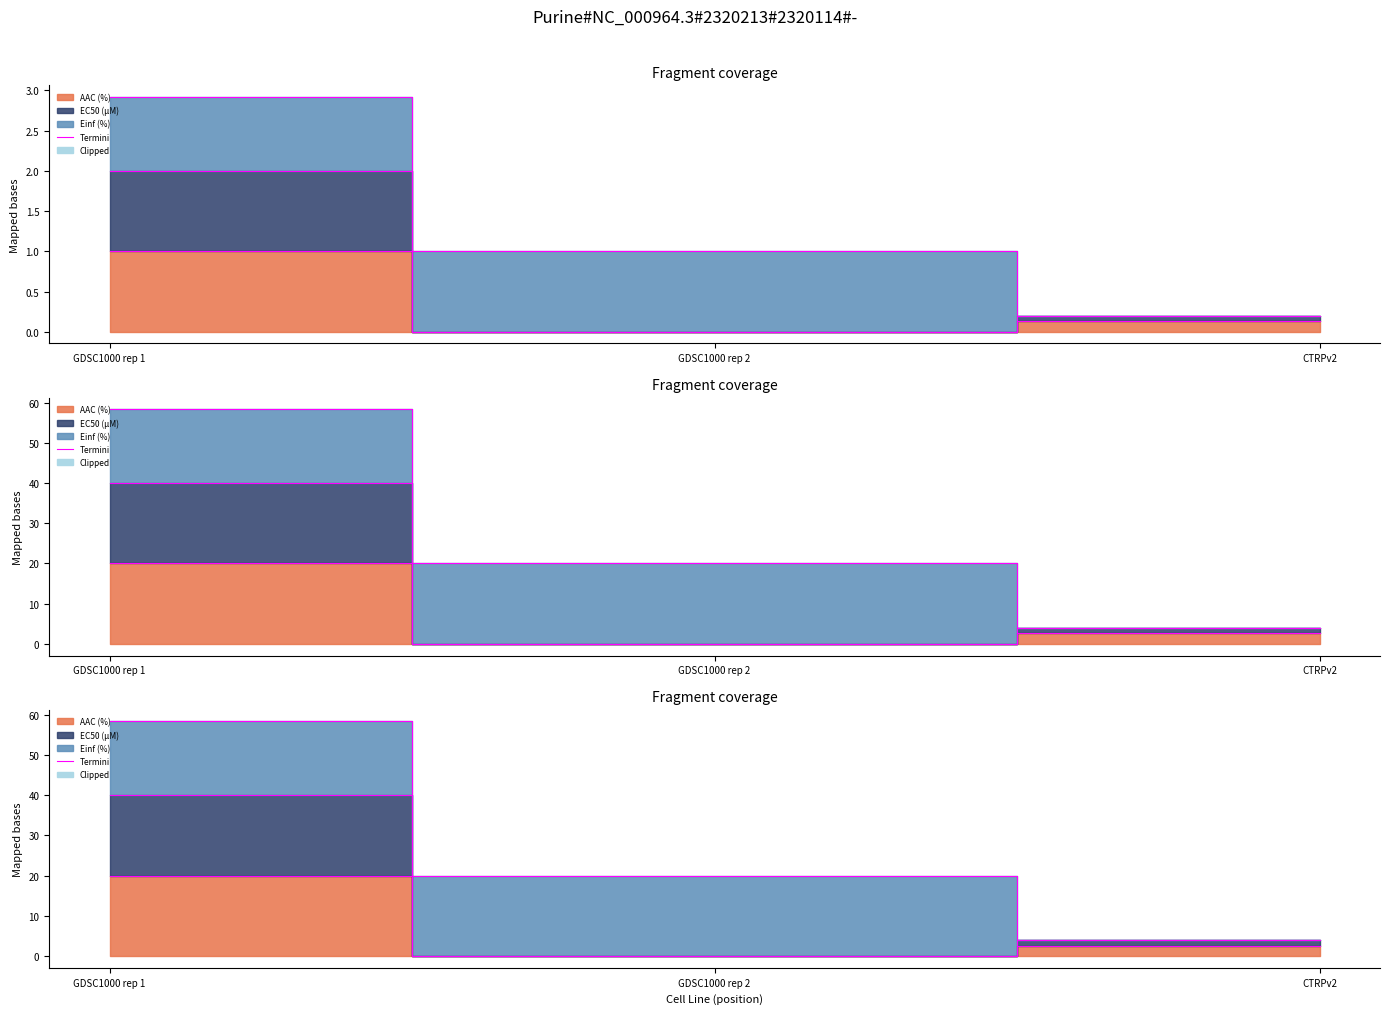

The value of Termini (Einf (%)) at GDSC1000 rep 2 is 9.3. True or false?

False